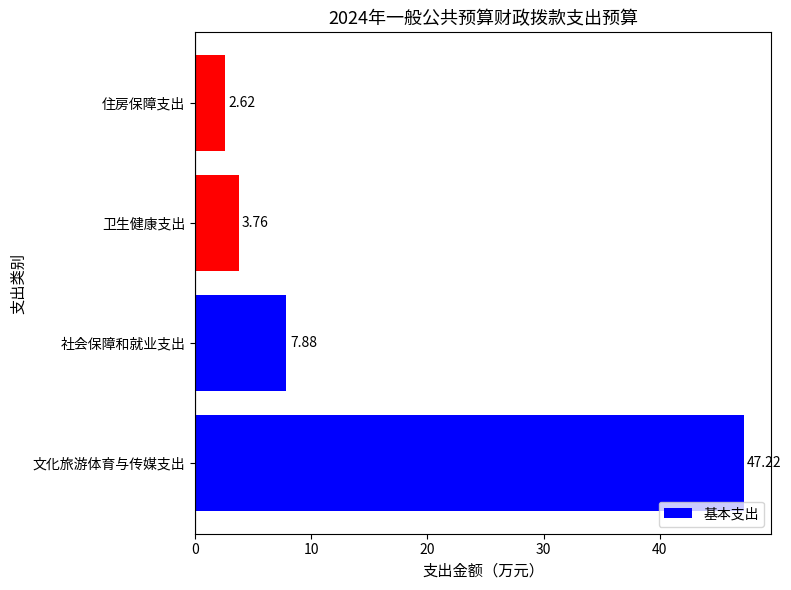

What is the ratio of the value at 文化旅游体育与传媒支出 to the value at 社会保障和就业支出?

6.0